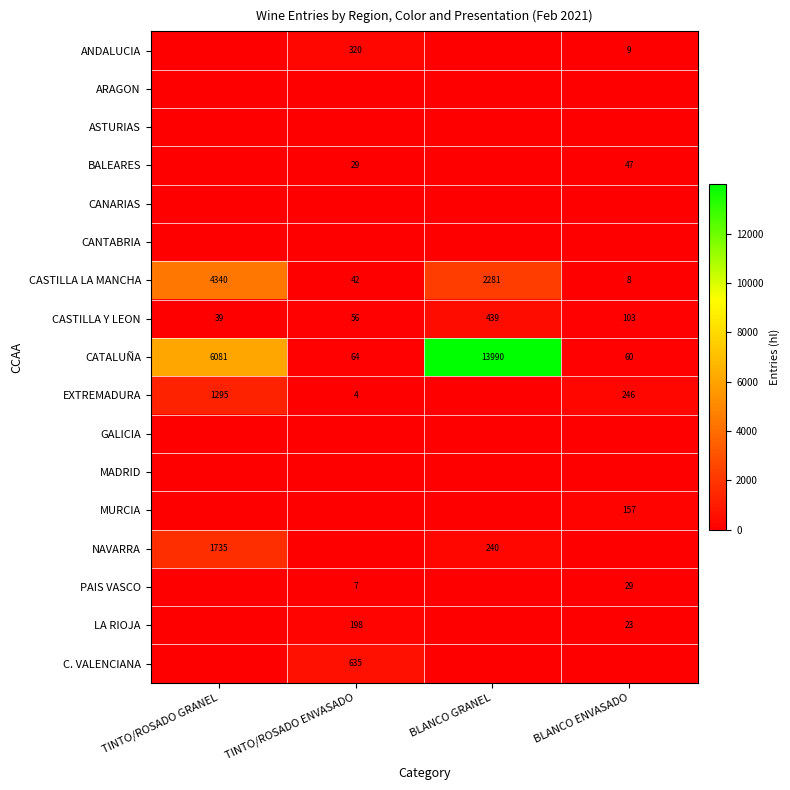

True or false: BALEARES has a value of 21 at BLANCO ENVASADO.

False